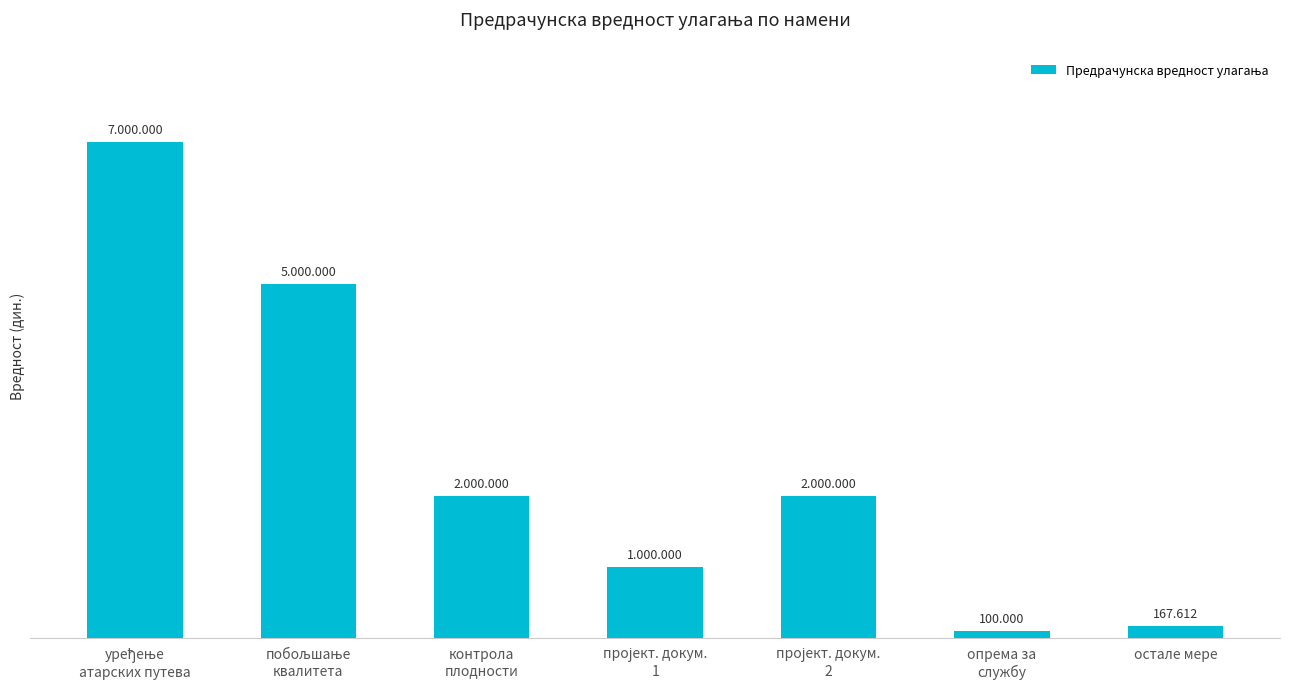

Reading left to right, what are all the values shown in this chart?

уређење
атарских путева=7000000	побољшање
квалитета=5000000	контрола
плодности=2000000	пројект. докум.
1=1000000	пројект. докум.
2=2000000	опрема за
службу=100000	остале мере=167612